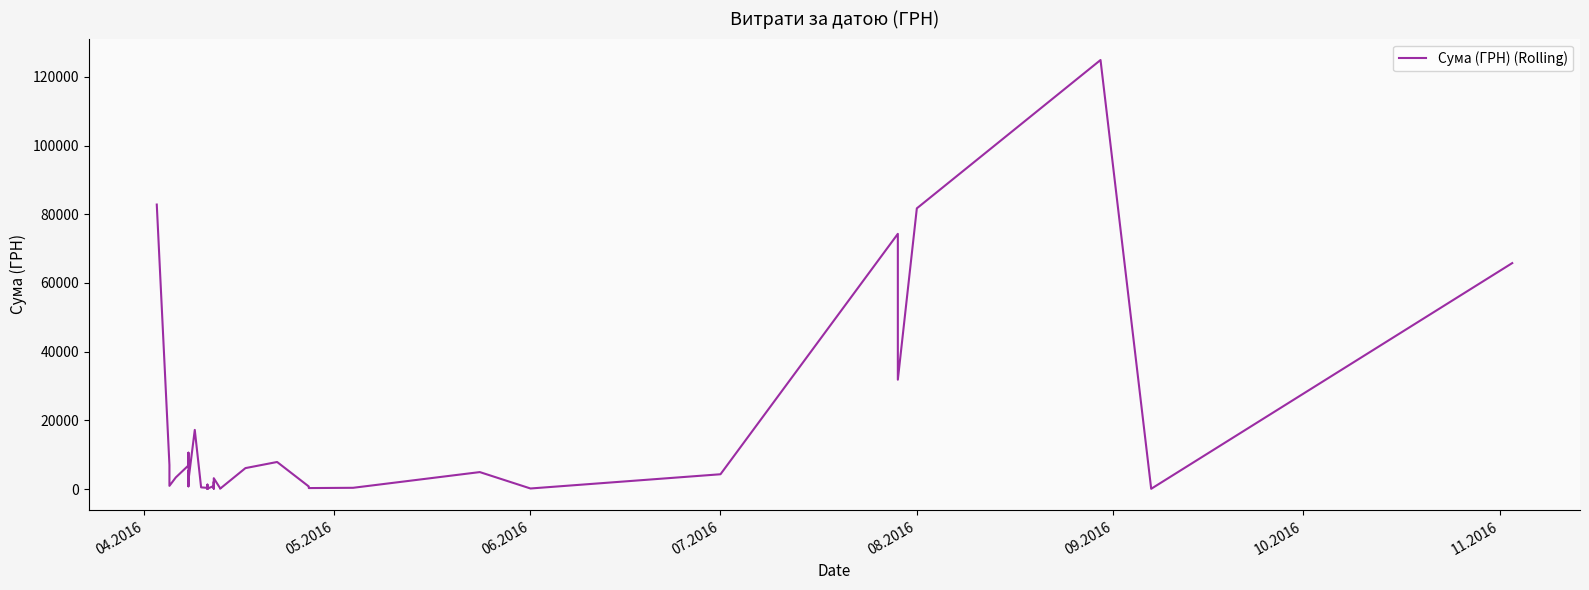

How many points are higher than both their immediate neighbors (excluding endpoints)?

12